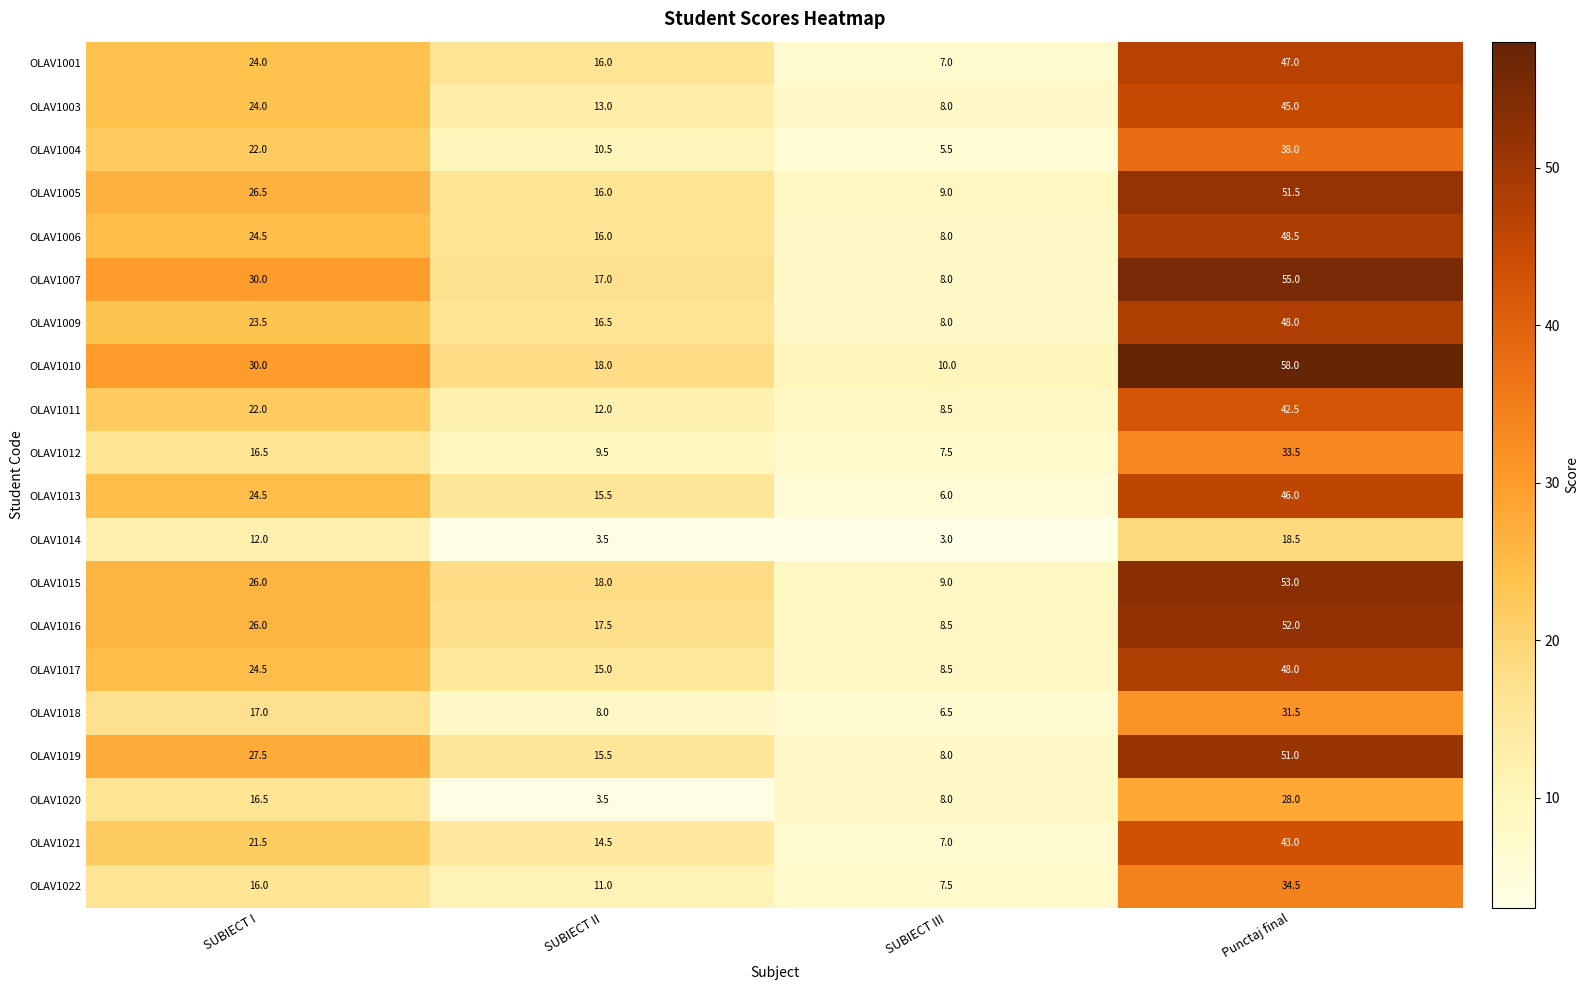

True or false: OLAV1017 has a value of 8.5 at SUBIECT III.

True